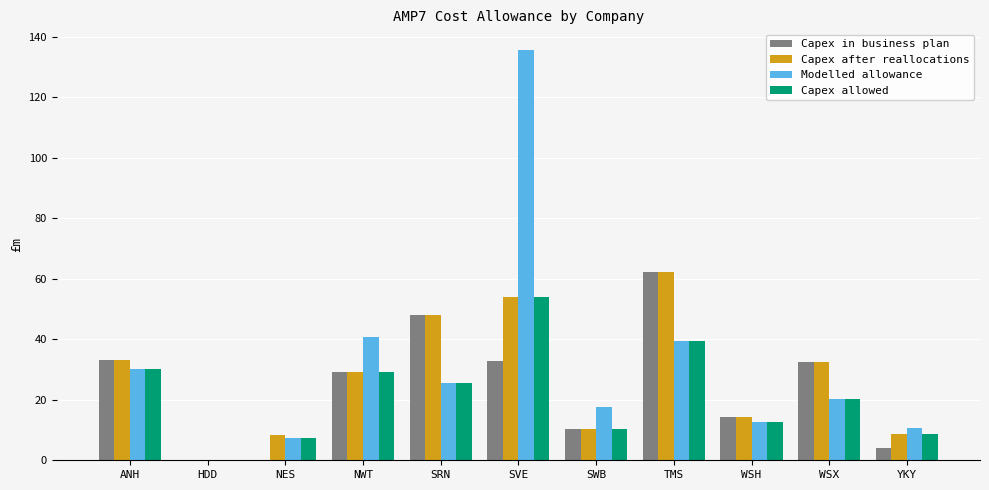

Are the bars horizontal?

No